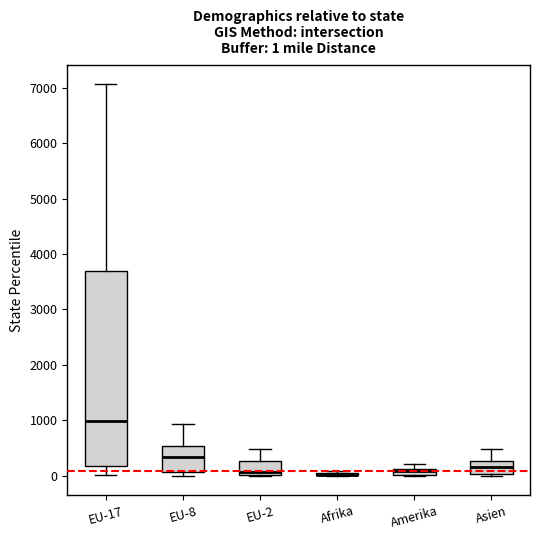

Which box is the tallest, from its lower edge to its upper edge?

EU-17